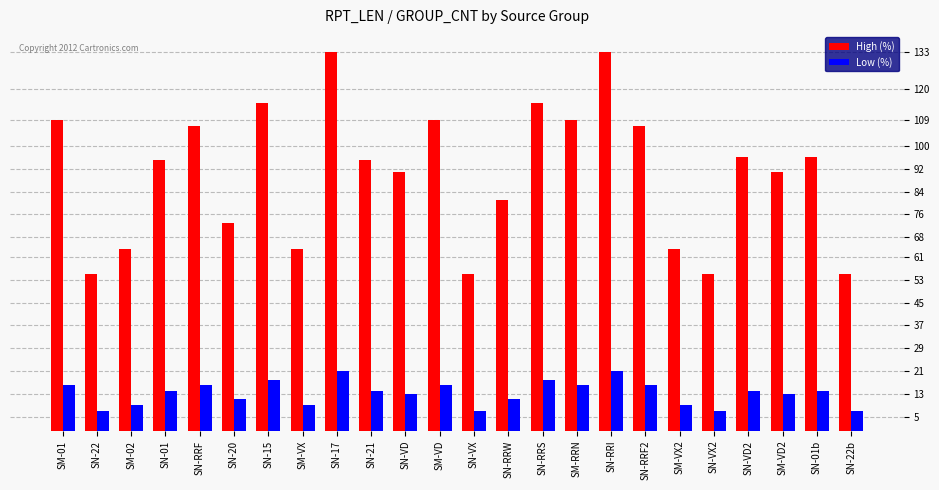

Which series has the widest spread of values?

High (%)